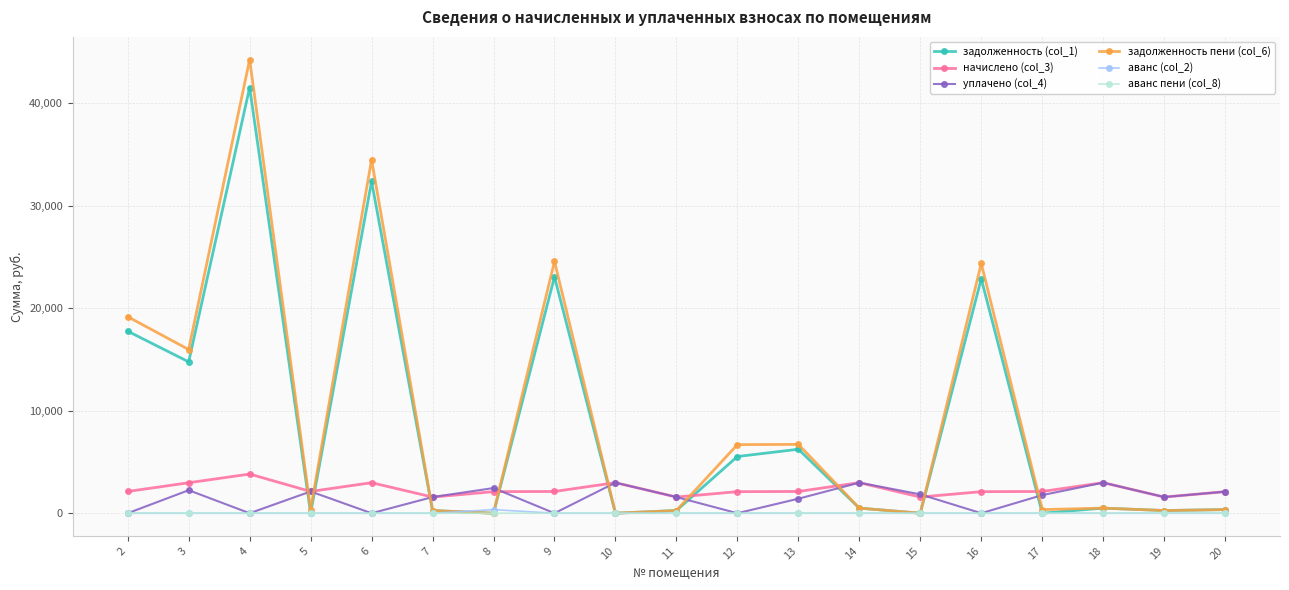

What is the total value across all series at 13?

16495.2